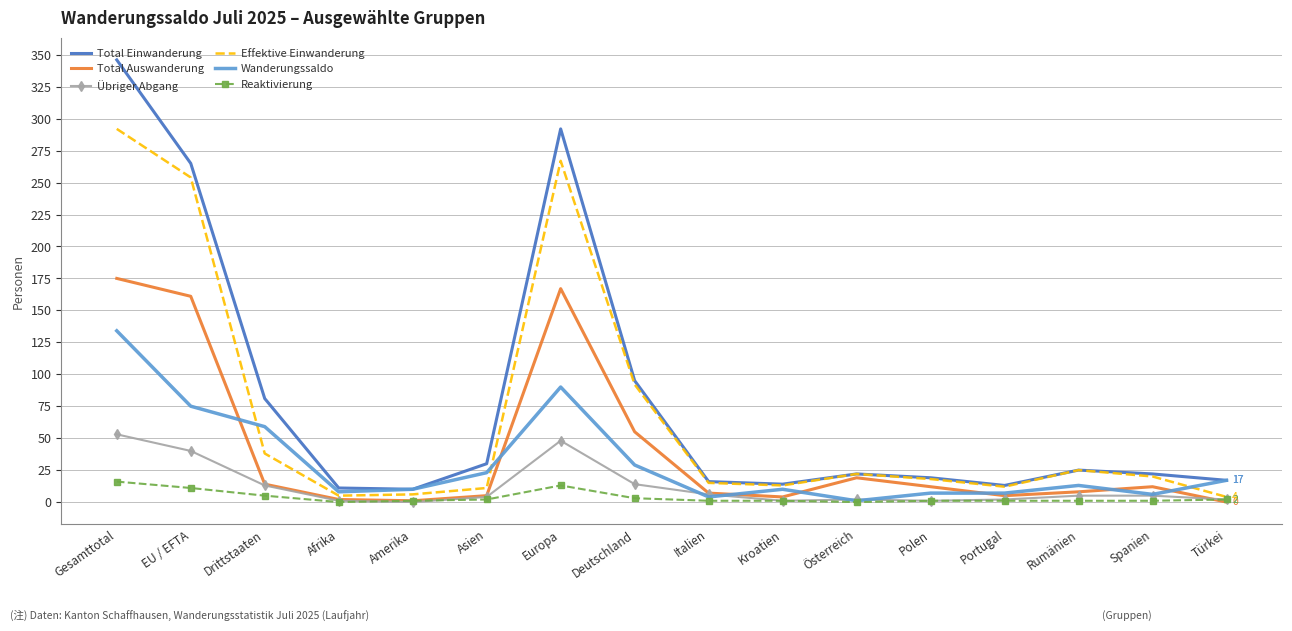

True or false: Effektive Einwanderung has a value of 254 at EU / EFTA.

True